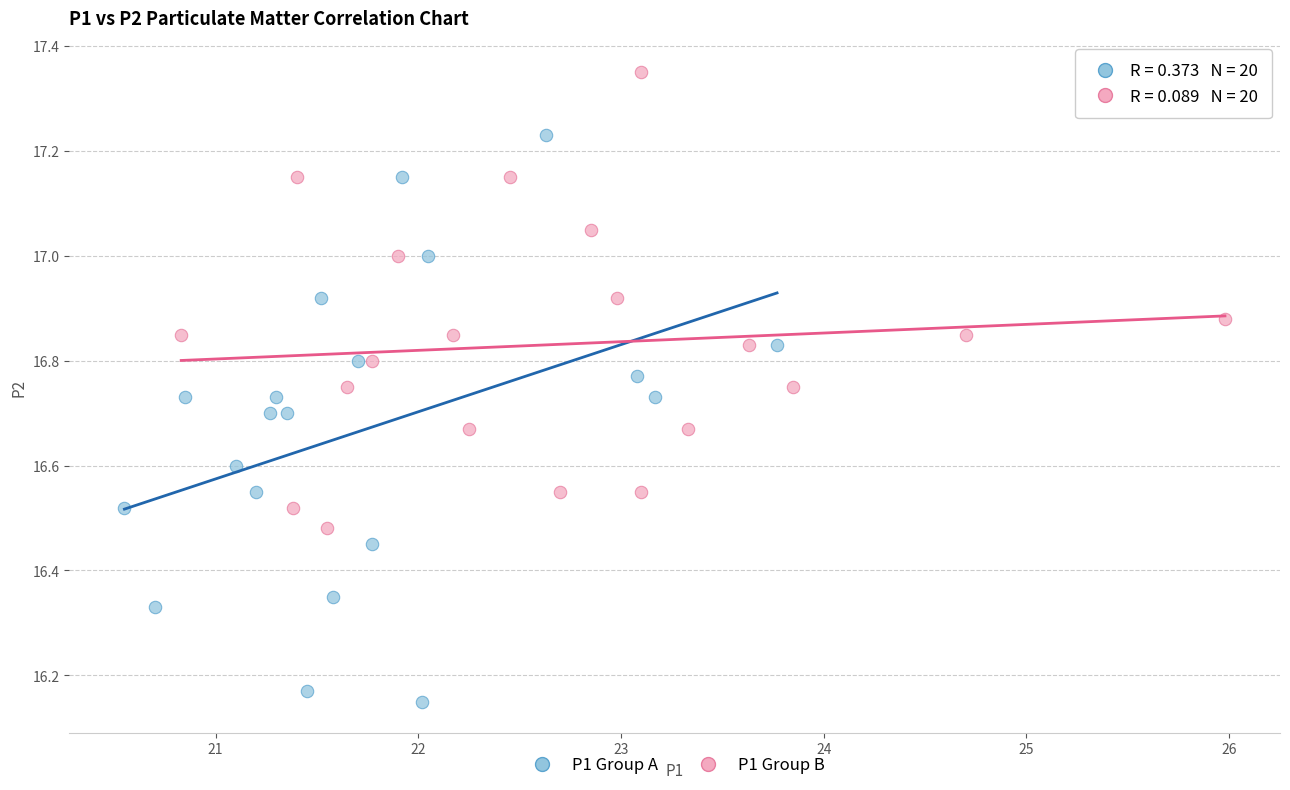

Which series contains the lowest Y value?

P1 Group A